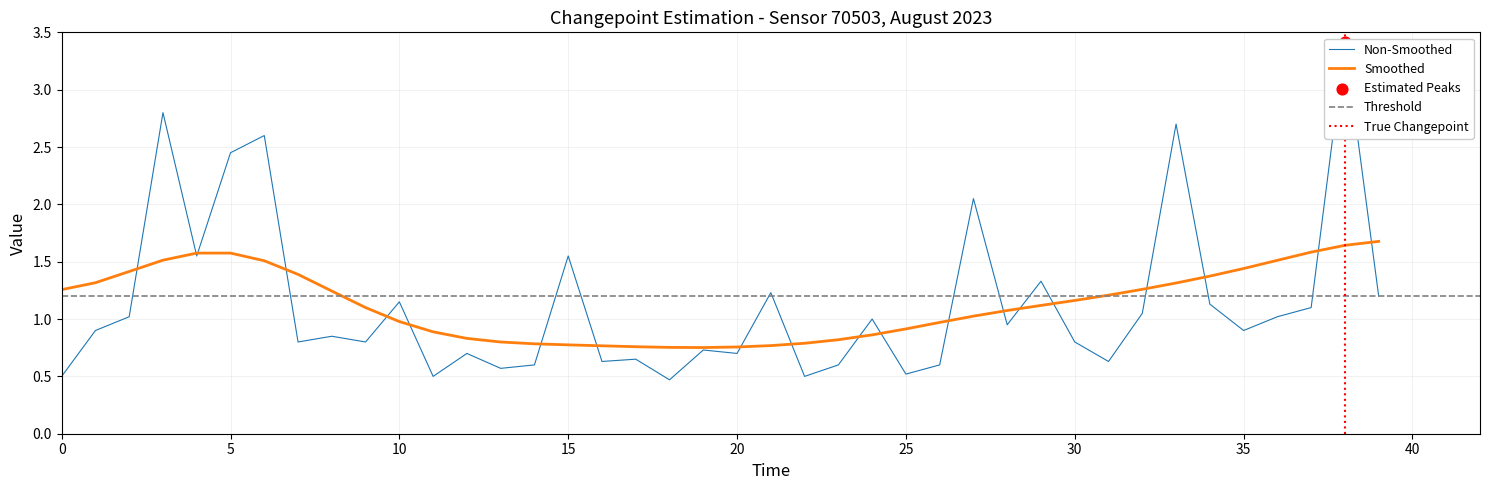

Which has a higher value, 2 or 26?

2